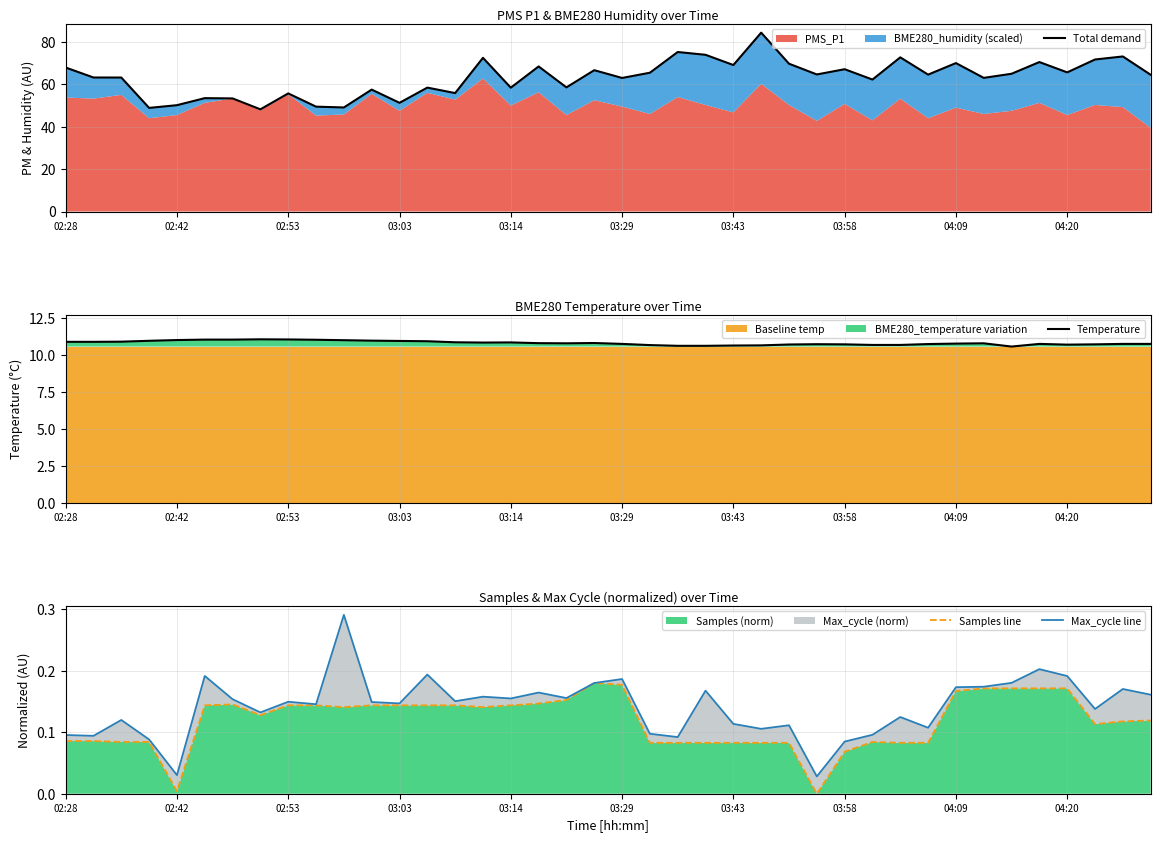

Is it true that Temperature equals 2.4 at 03:03?

False